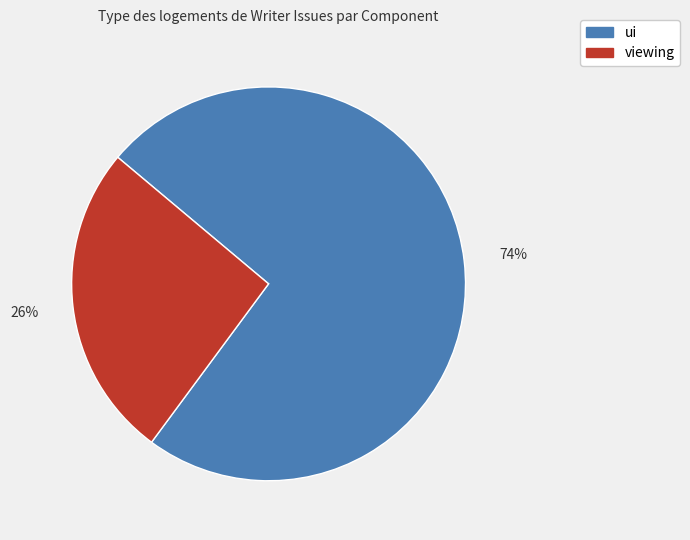

Do viewing and ui together represent more than half of the pie?

Yes